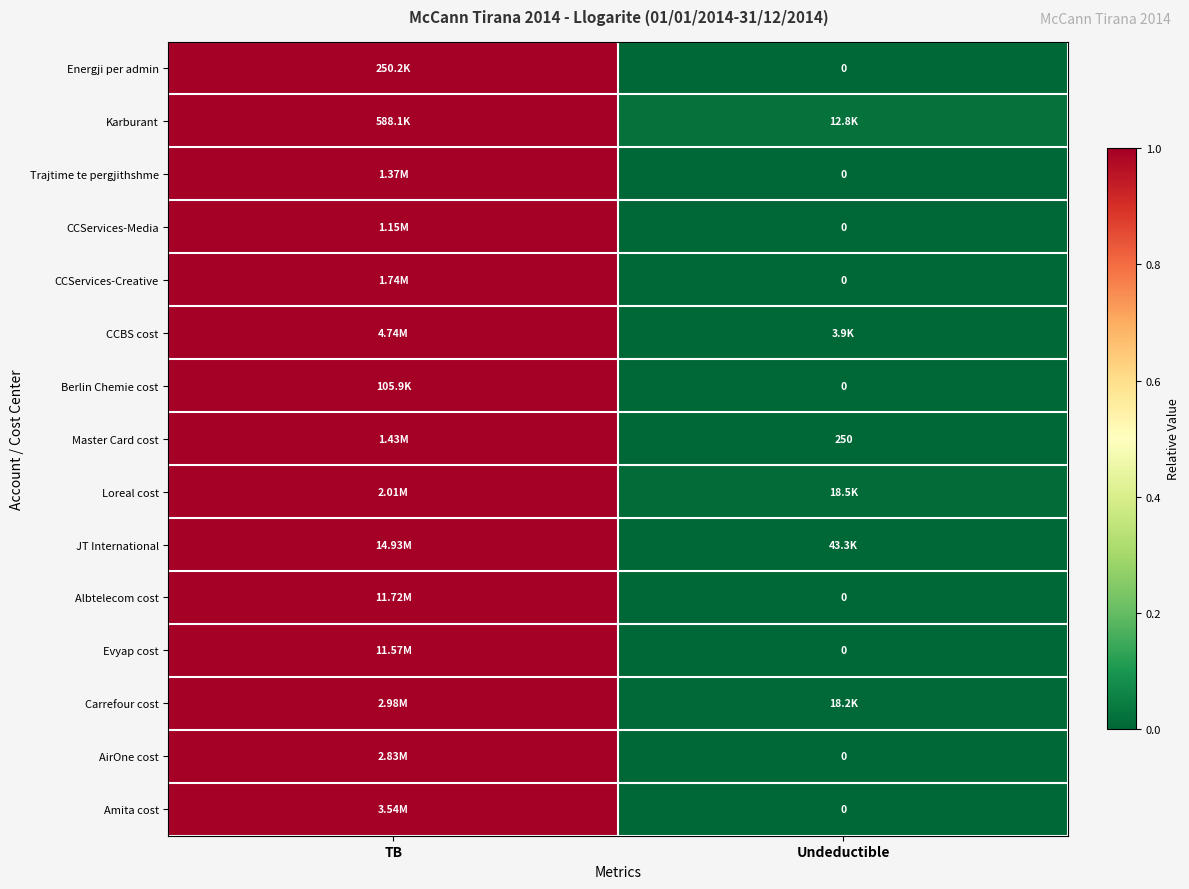

Count the number of data series in this chart.

15